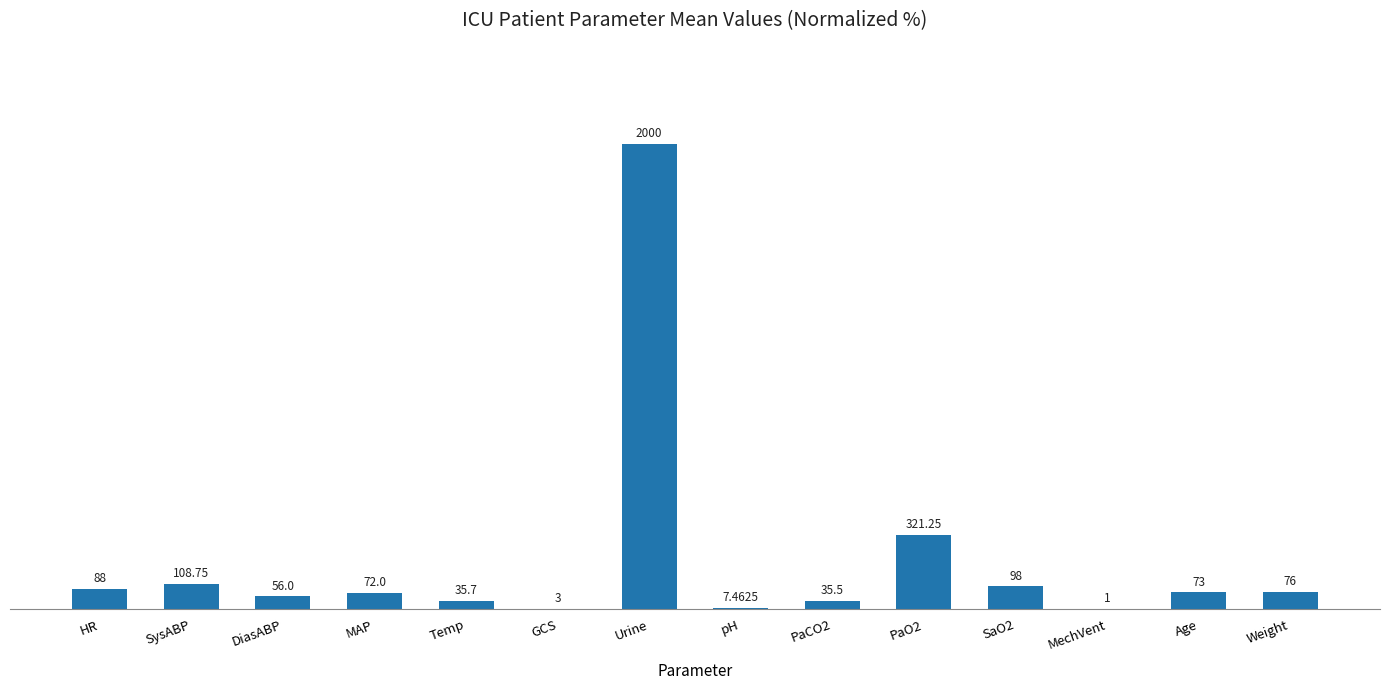

What position from the left is SysABP?

2